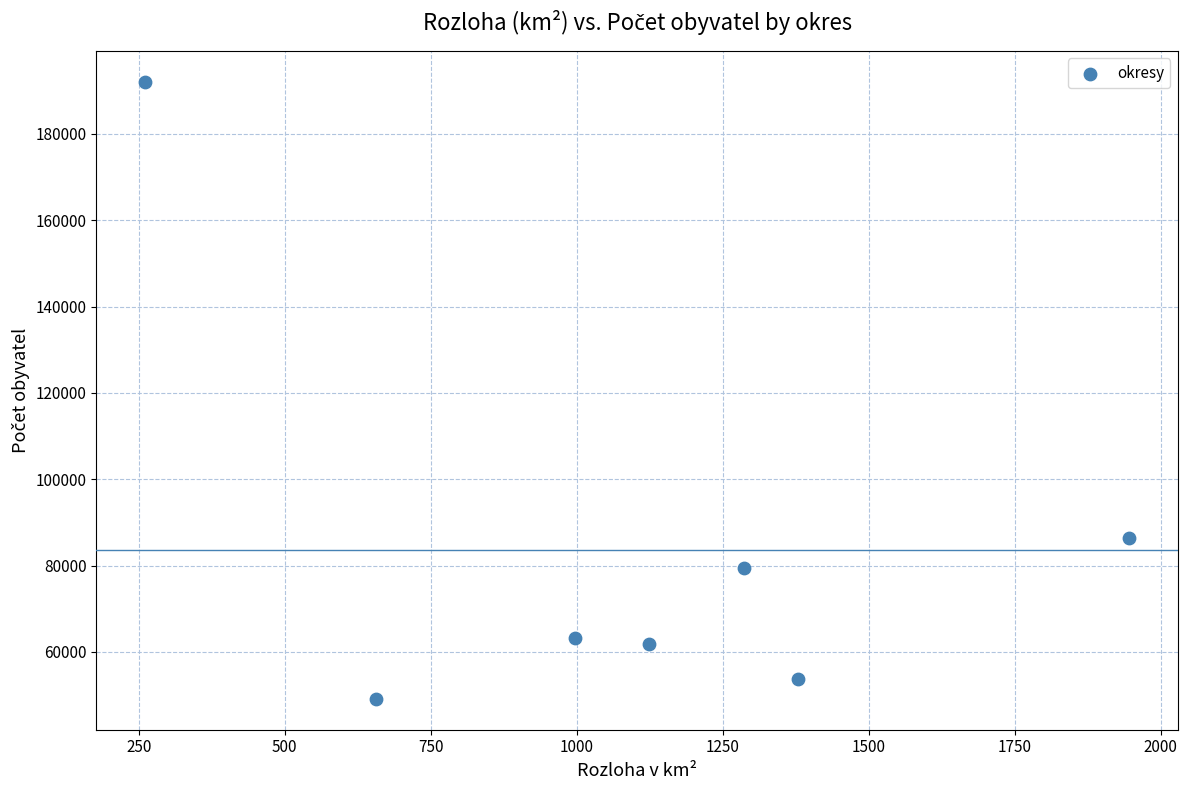

What is the range of Y values (max minus min)?

143008